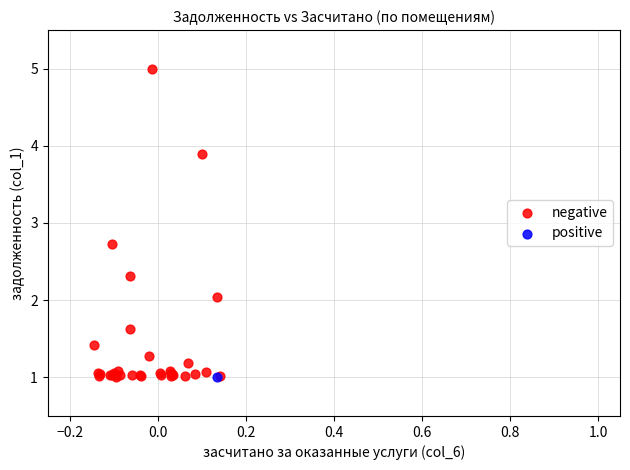

What are all the series names shown in the legend?

negative, positive